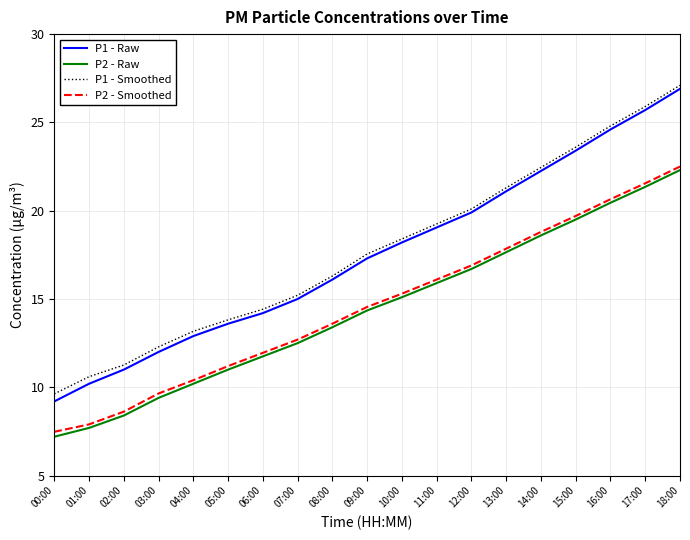

At how many categories does at least one series exceed 22?

5